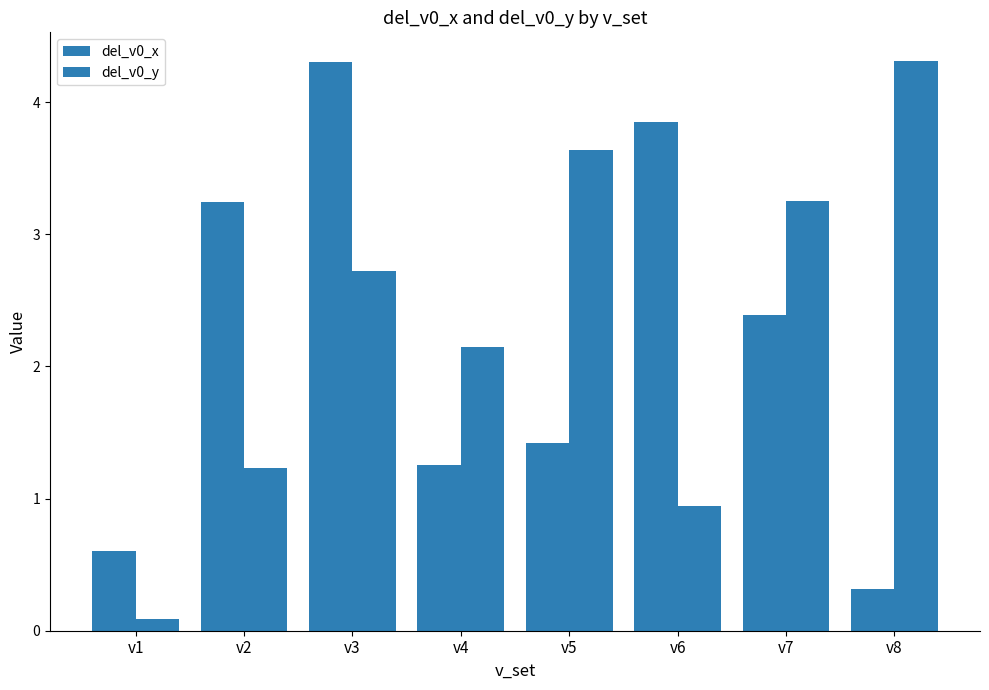

How many bars are there in total?

16